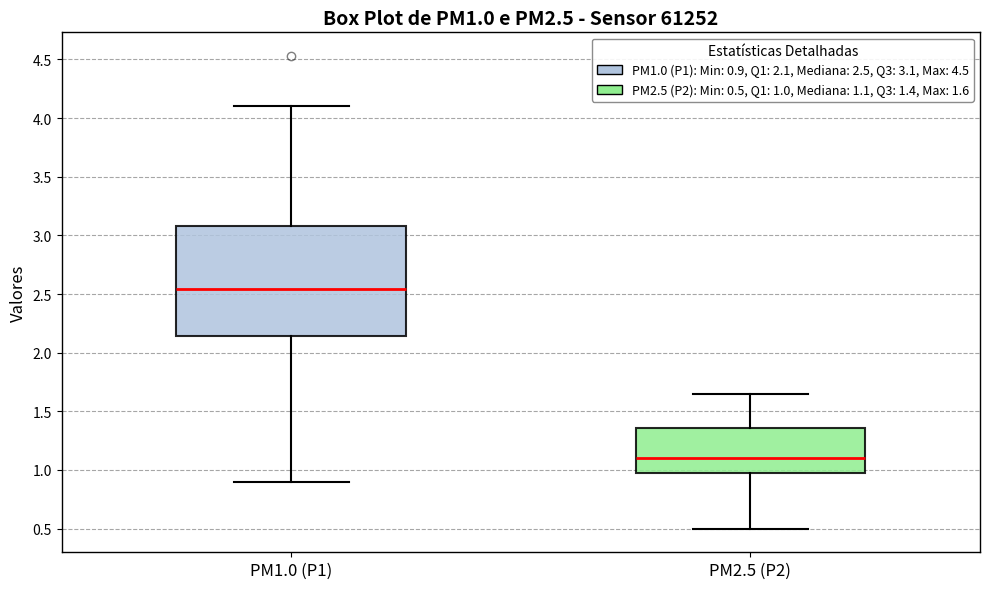

Where does the median line of the box for PM1.0 (P1) sit on the y-axis? The values are not printed on the chart, so give them approximately, as read against the axis.

2.55